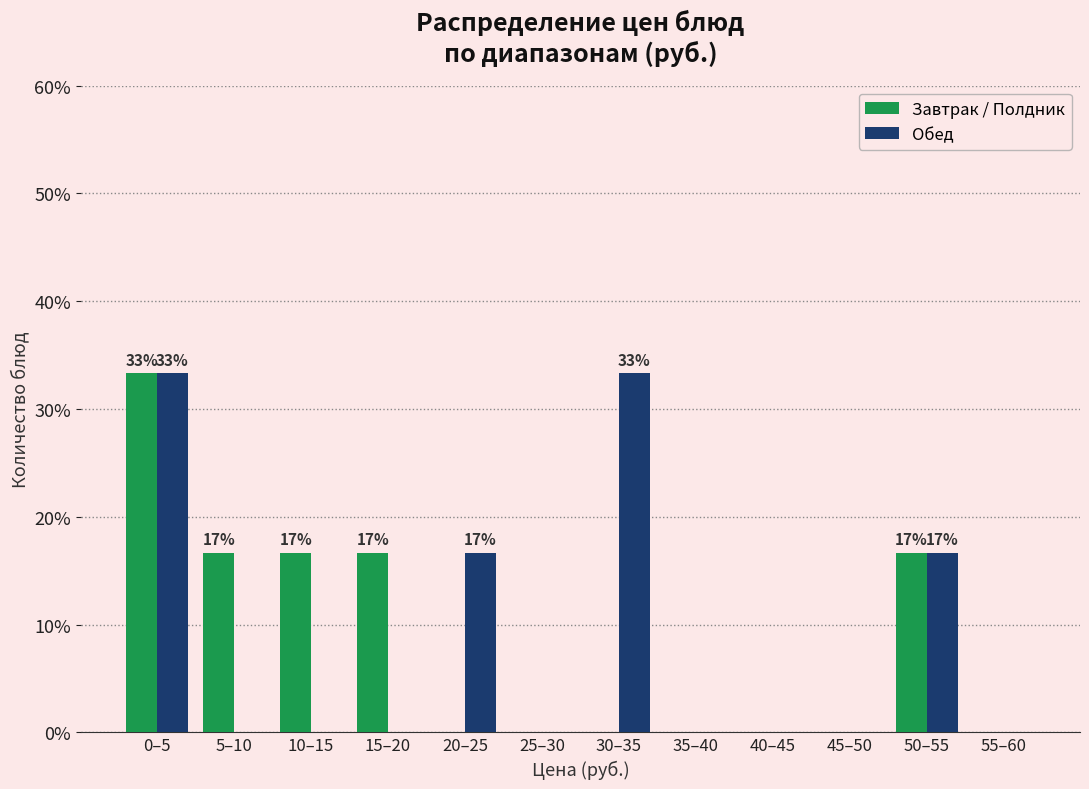

Reading left to right, list all the values displayed in this chart.

Завтрак / Полдник: 0–5=33.3	5–10=16.7	10–15=16.7	15–20=16.7	20–25=0.0	25–30=0.0	30–35=0.0	35–40=0.0	40–45=0.0	45–50=0.0	50–55=16.7	55–60=0.0
Обед: 0–5=33.3	5–10=0.0	10–15=0.0	15–20=0.0	20–25=16.7	25–30=0.0	30–35=33.3	35–40=0.0	40–45=0.0	45–50=0.0	50–55=16.7	55–60=0.0